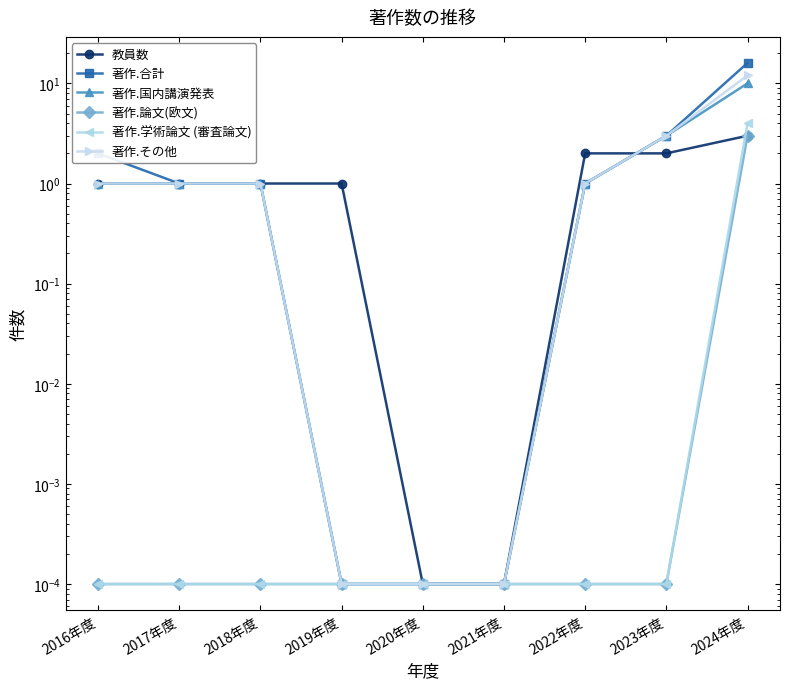

At which label does 著作.その他 first exceed 1?

2023年度